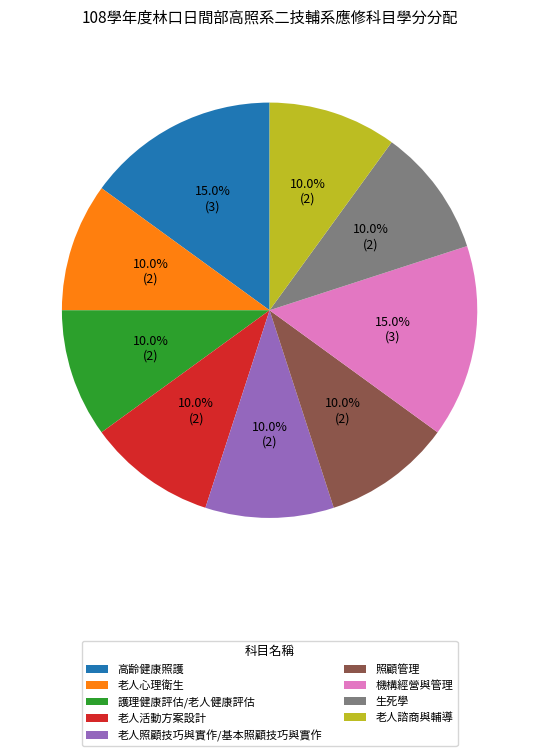

What percentage is NOT represented by 高齡健康照護?

85.0%